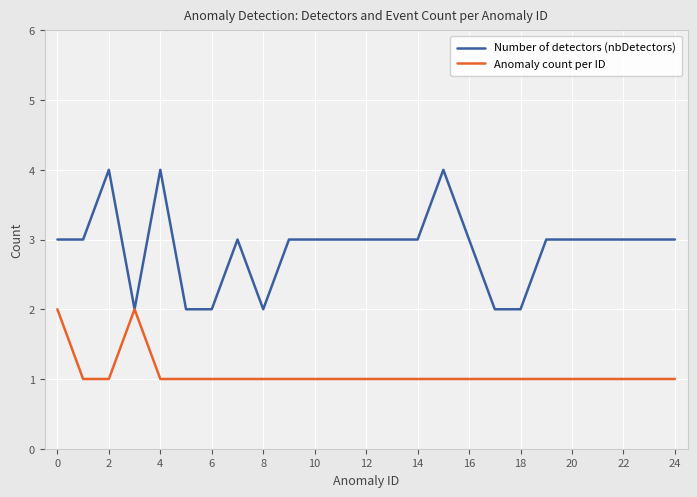

What is the sum of all Anomaly count per ID values?

27